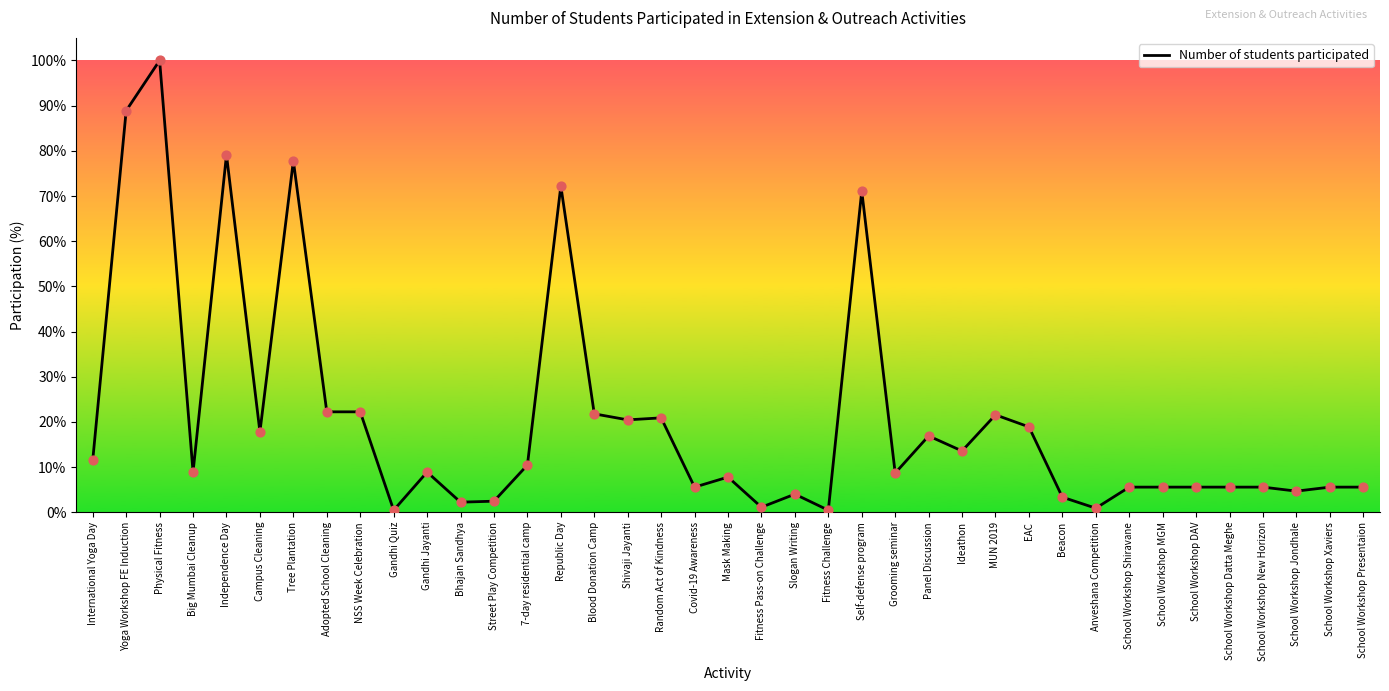

Approximately how many times larger is the value at Random Act of Kindness compared to Grooming seminar?

2.4